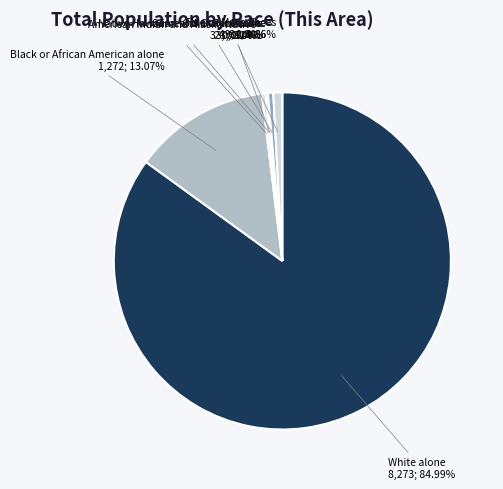

Rank the categories by value from lowest to highest.

Native Hawaiian and Other Pacific, Asian alone, American Indian and Alaska Native, Some Other Race alone, Two or More Races, Black or African American alone, White alone